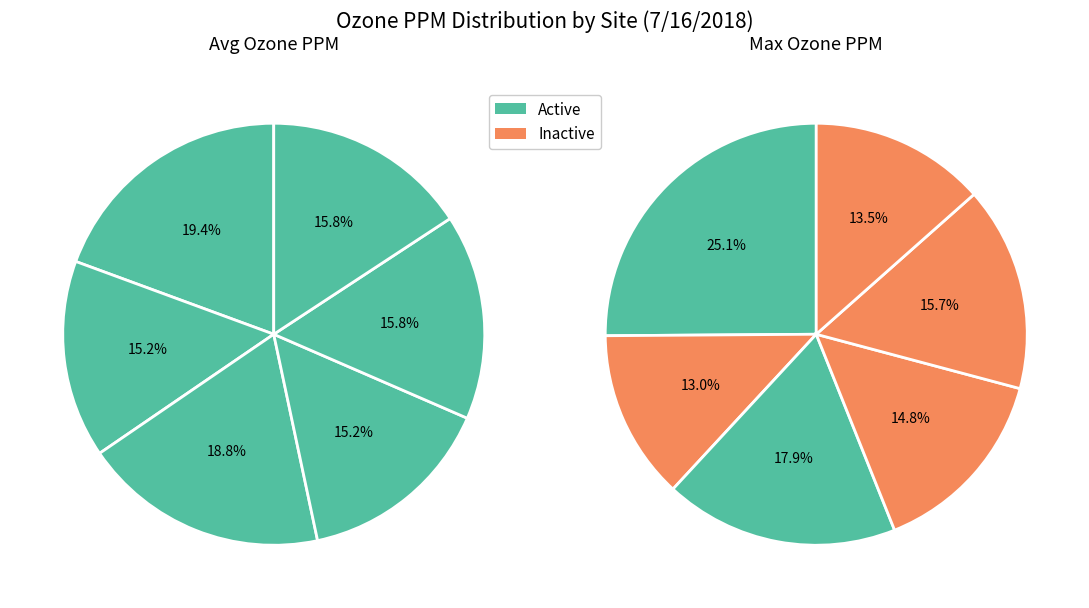

What percentage do KEARNY MESA and PENDLETON together represent?

30.9%